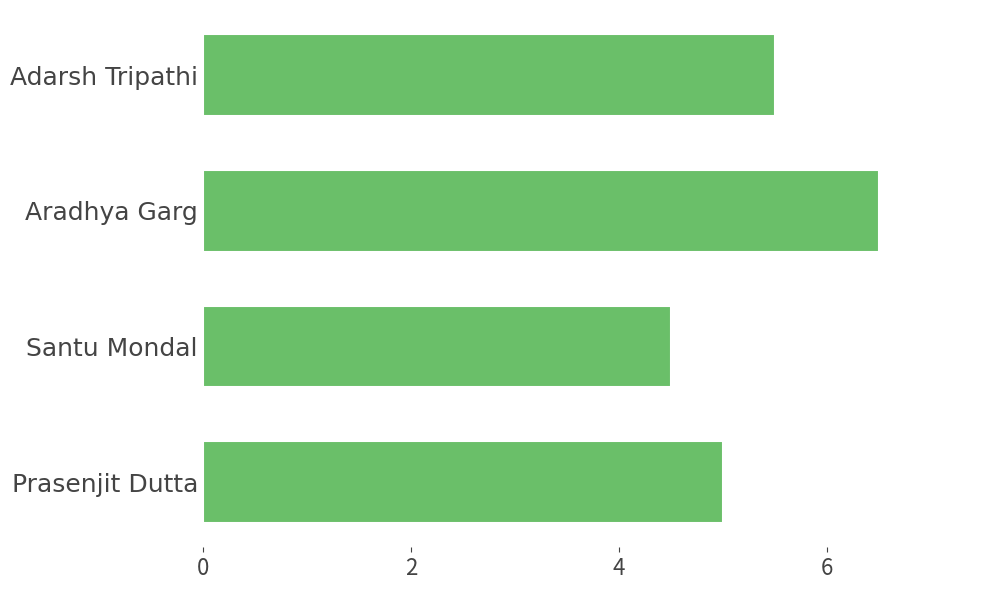

Which category has the highest value across all series?

Aradhya Garg